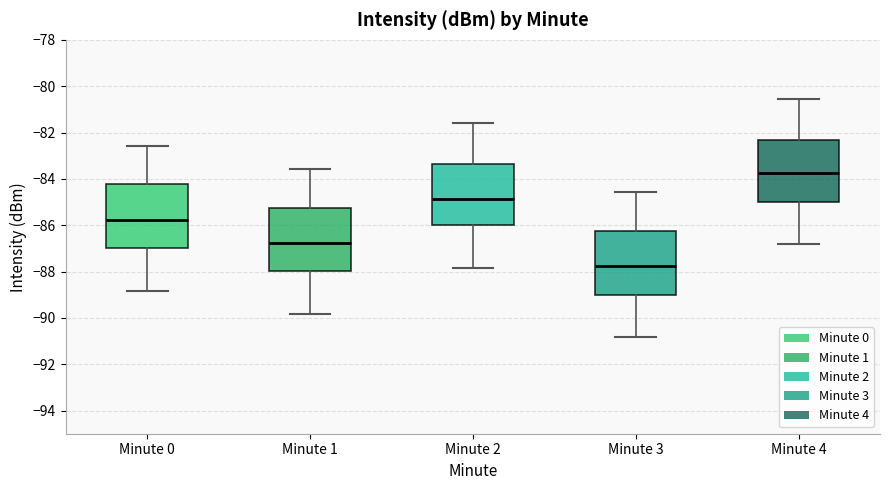

Which box has the lowest median line?

Minute 3